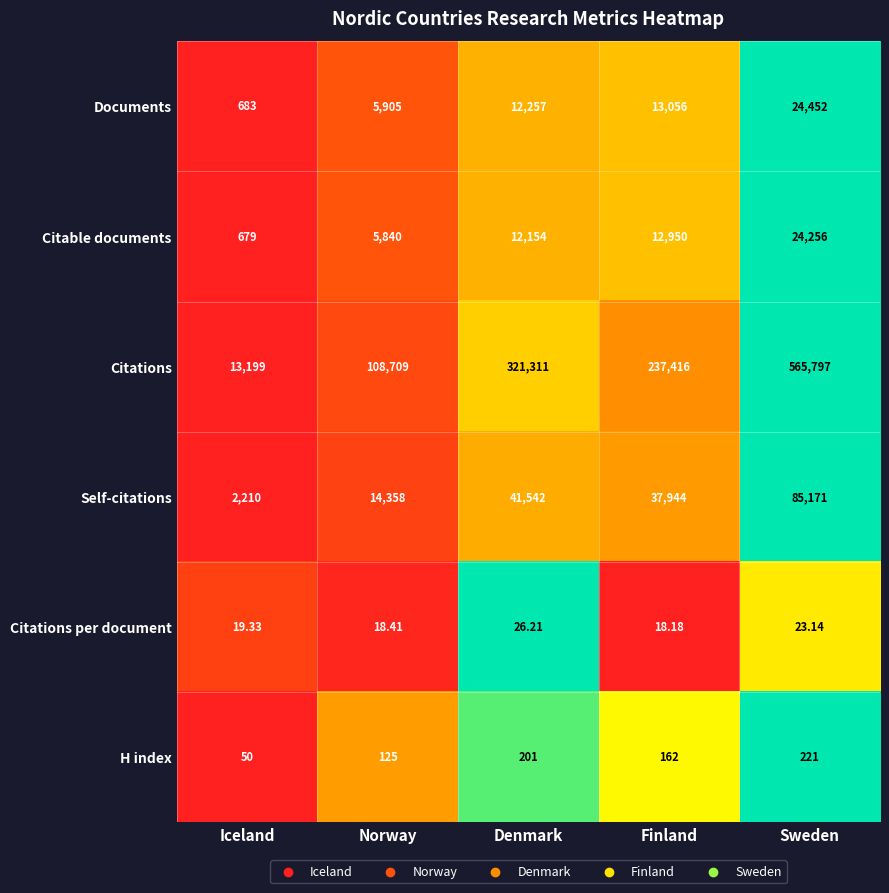

Where is Citable documents nearest to the value 12467?

Denmark